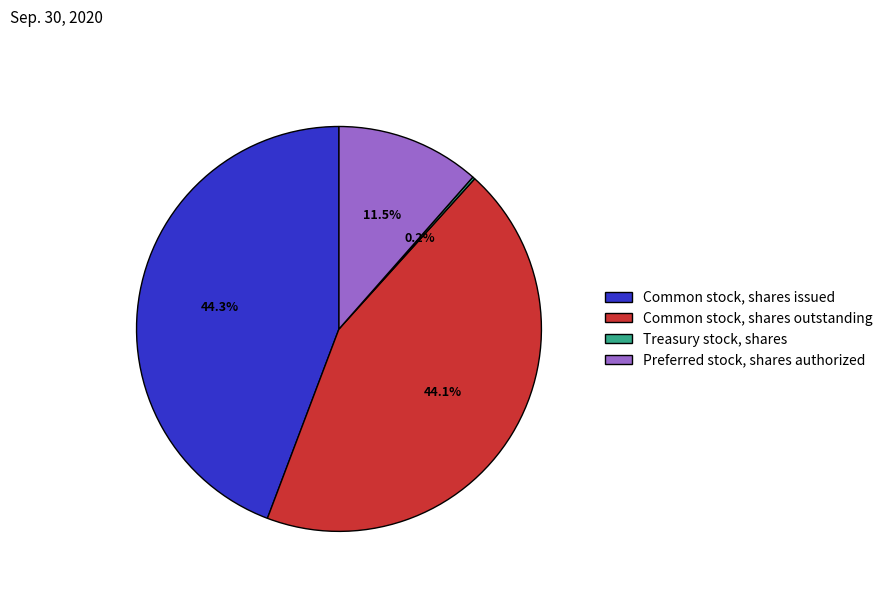

True or false: Preferred stock, shares authorized accounts for 18% of the total.

False